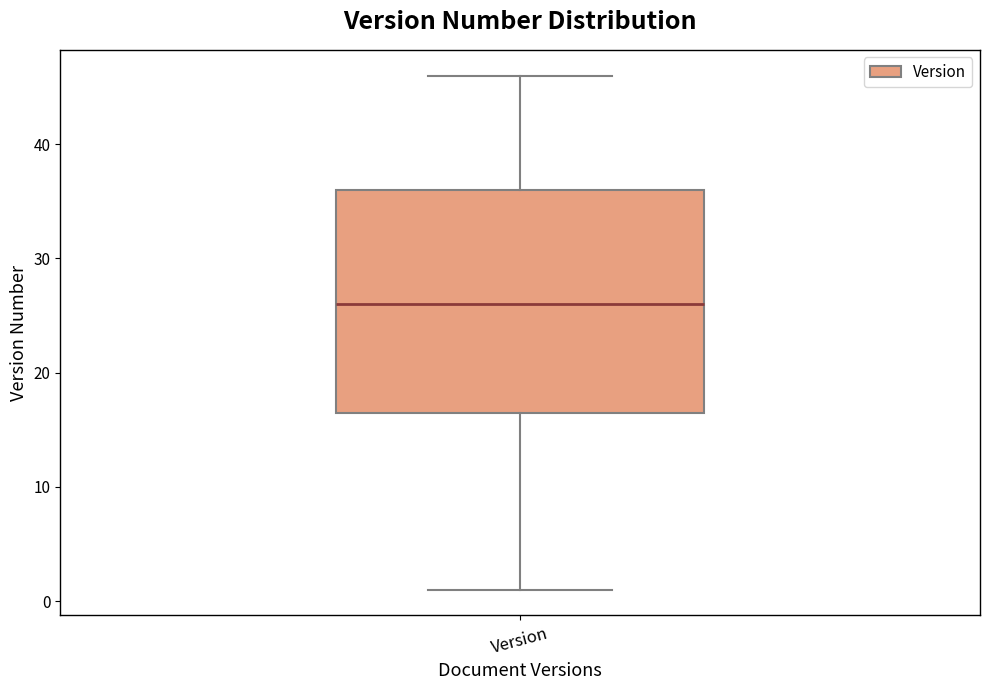

Where does the upper whisker of the box for Version end on the y-axis? The values are not printed on the chart, so give them approximately, as read against the axis.

46